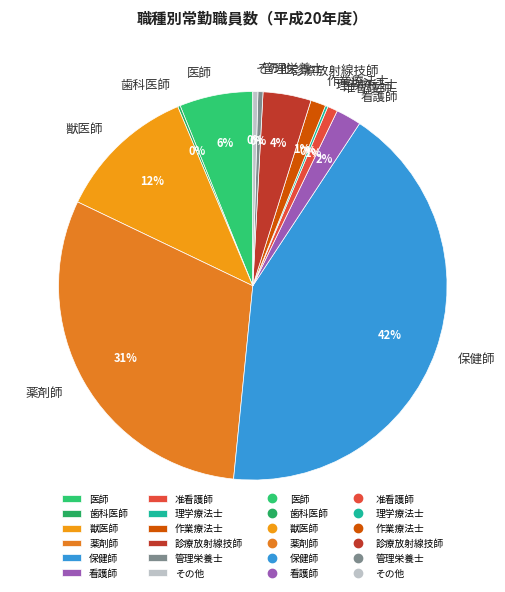

Combined, do 診療放射線技師 and 准看護師 account for over 50%?

No